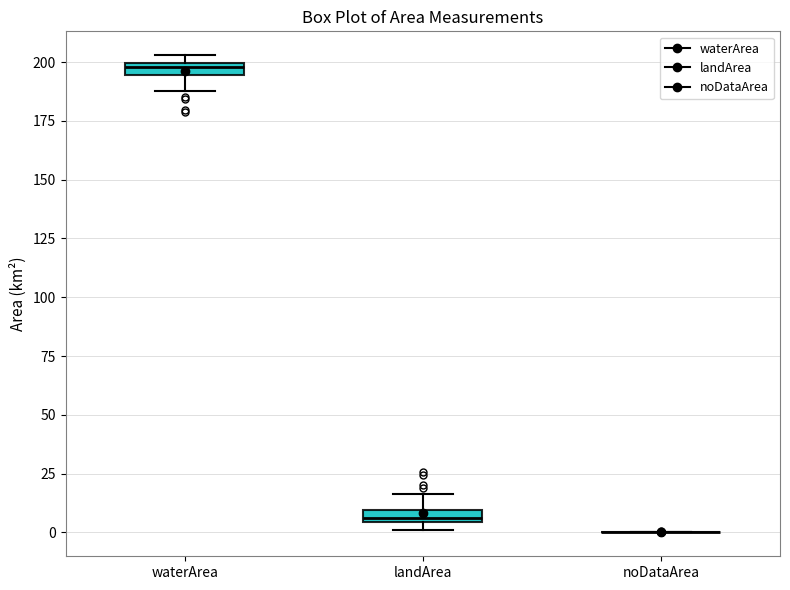

Where is the upper edge of the box for landArea on the y-axis? The values are not printed on the chart, so give them approximately, as read against the axis.

10